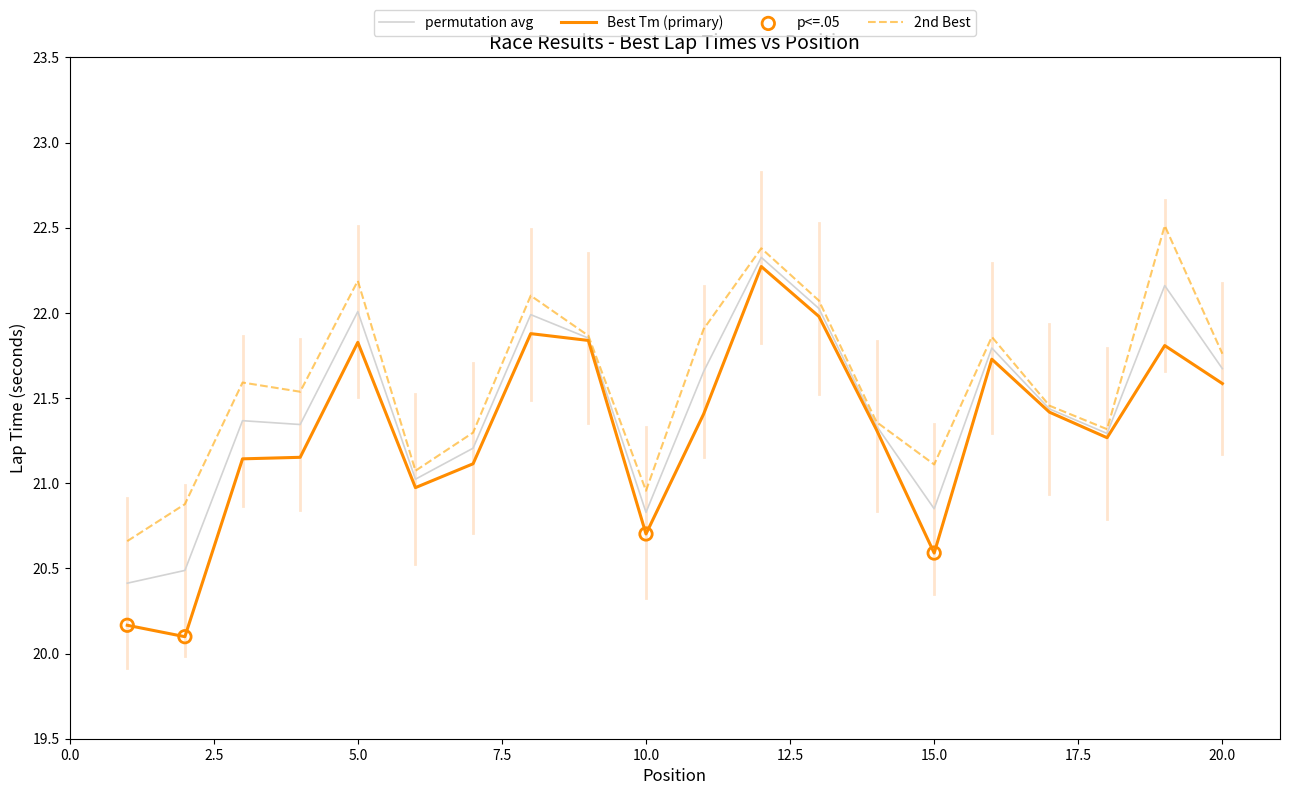

Which series has the widest spread of values?

Best Tm (primary)